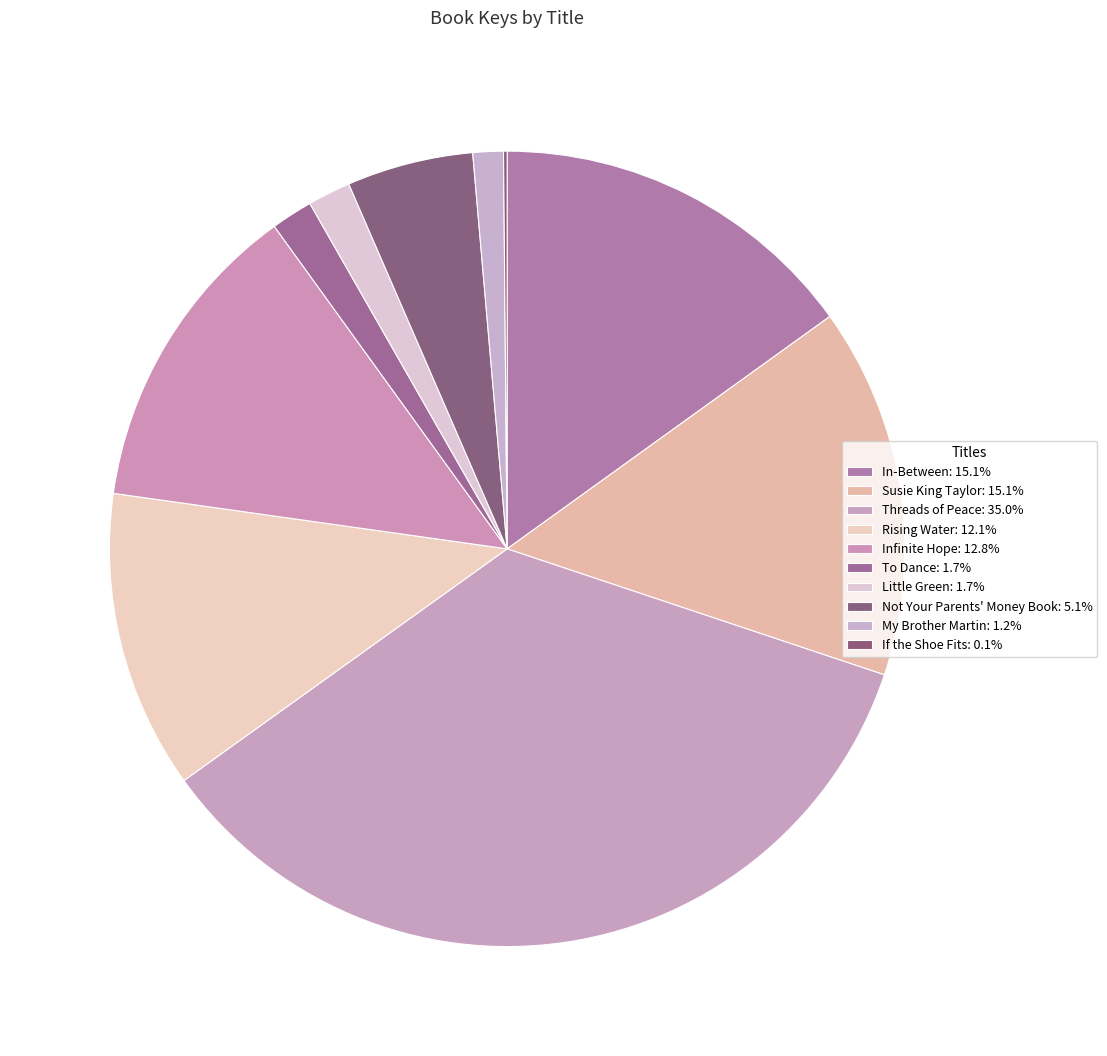

True or false: Rising Water accounts for 12% of the total.

True